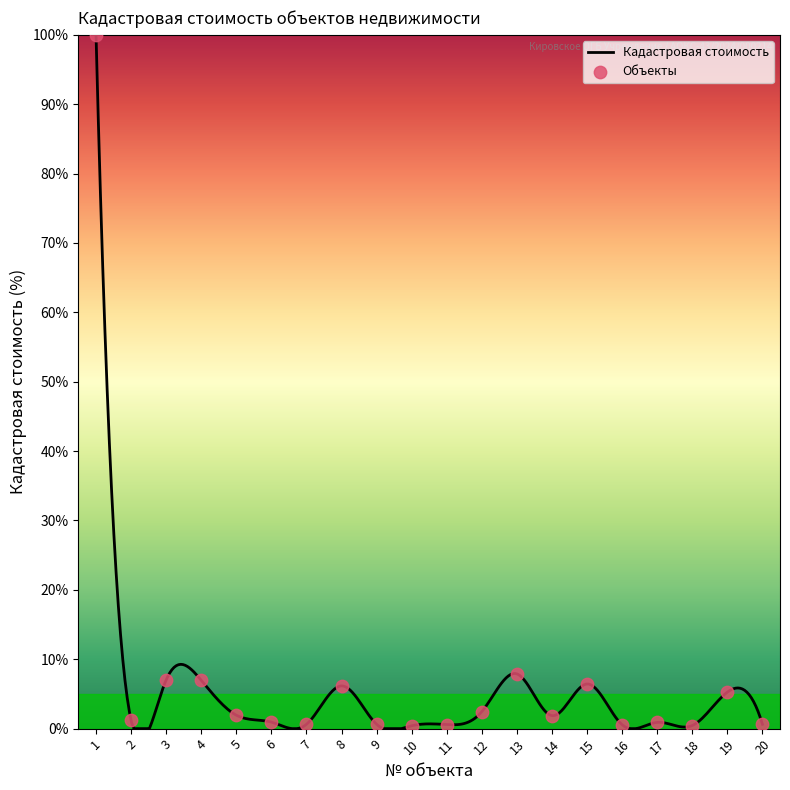

Between 4 and 13, which is larger?

13